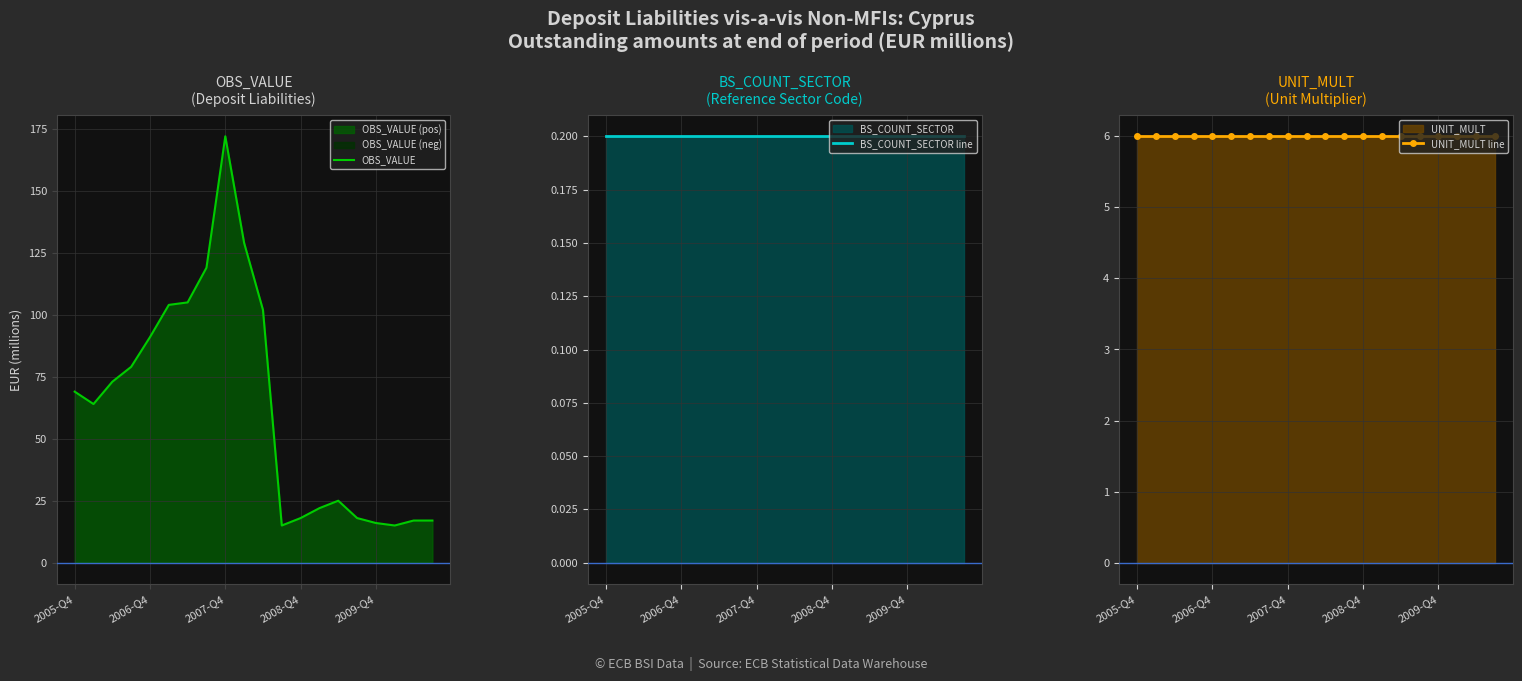

True or false: UNIT_MULT line and OBS_VALUE cross at least once.

False